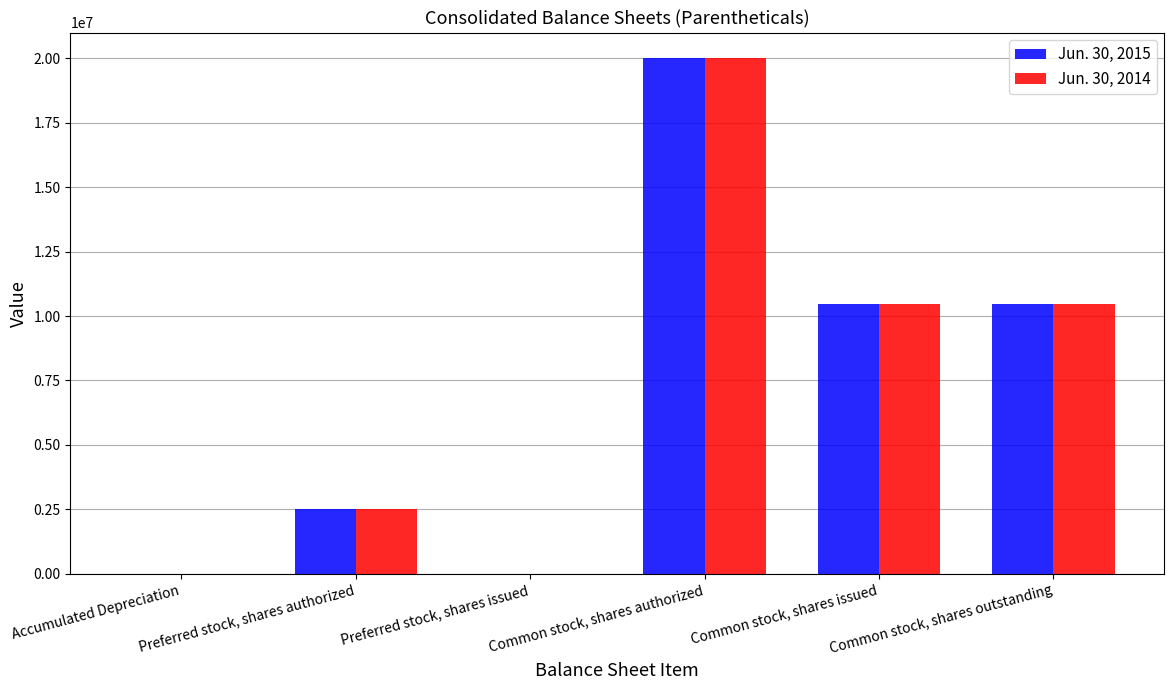

The Jun. 30, 2015 series shows 16180698 at Common stock, shares issued. True or false?

False